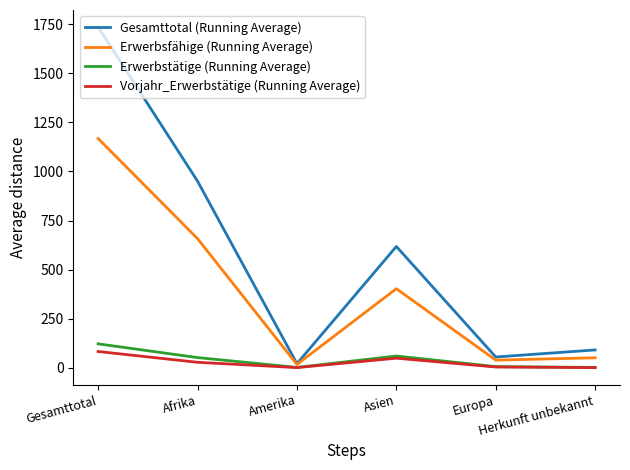

What is the difference between the Vorjahr_Erwerbstätige (Running Average) values at Herkunft unbekannt and Asien?

48